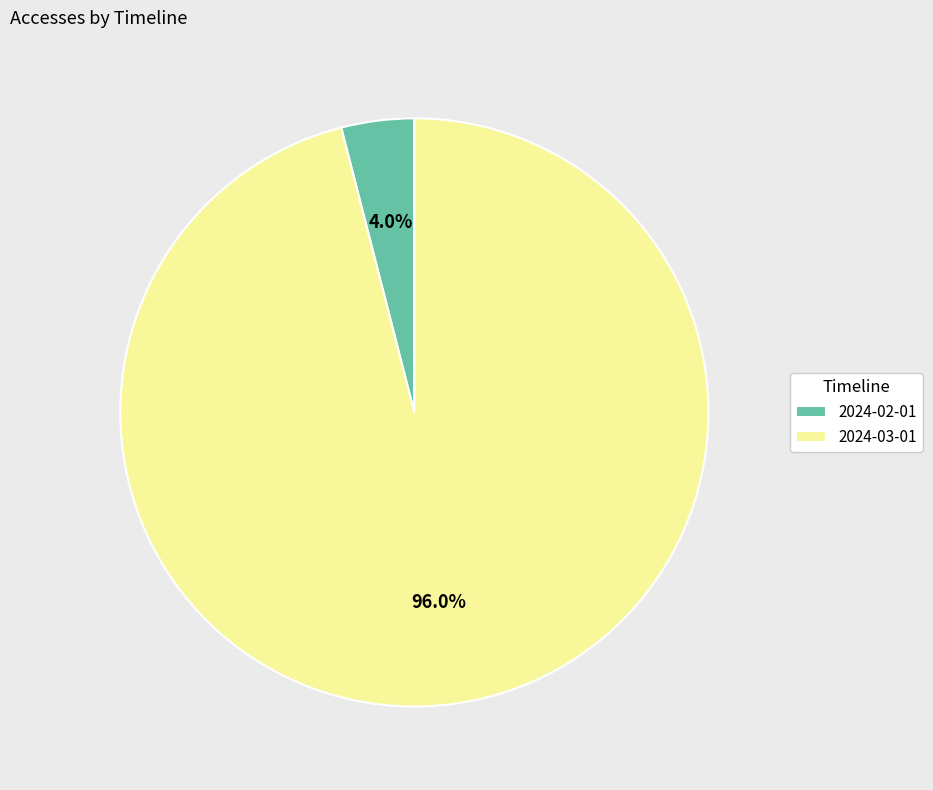

What percentage is the 2024-02-01 slice, to the nearest percent?

4%